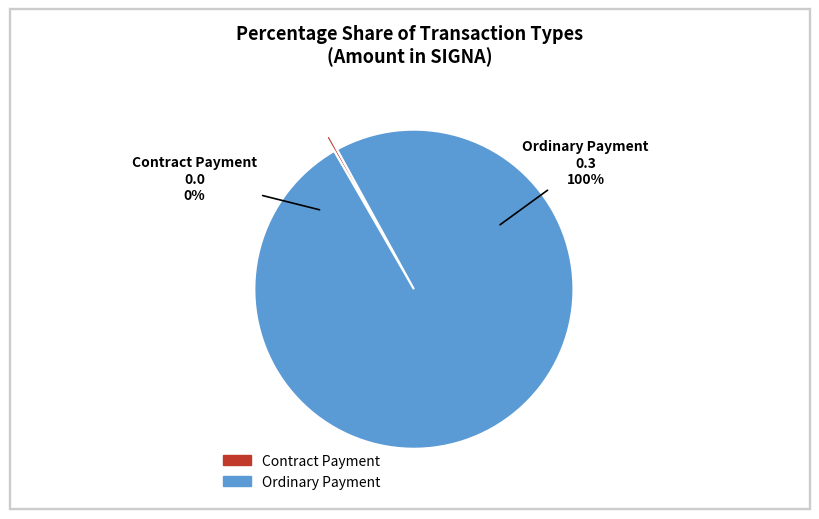

What is the largest slice in the pie chart?

Ordinary Payment